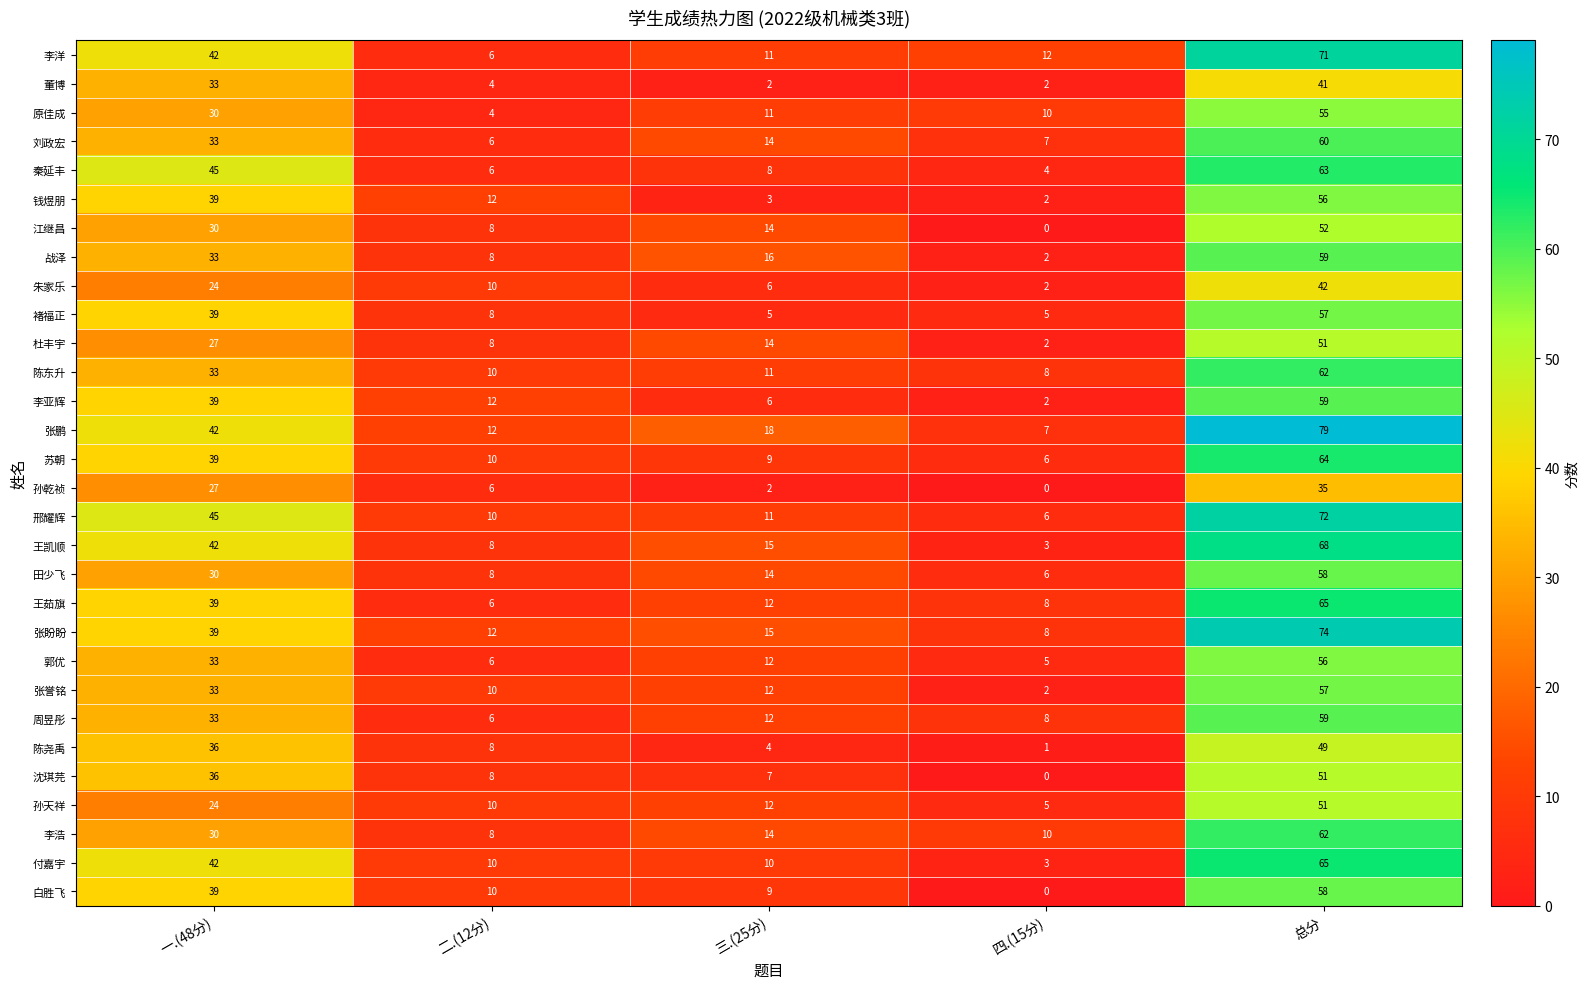

List the labels in order of 孙天祥 value, largest first.

总分, 一.(48分), 三.(25分), 二.(12分), 四.(15分)